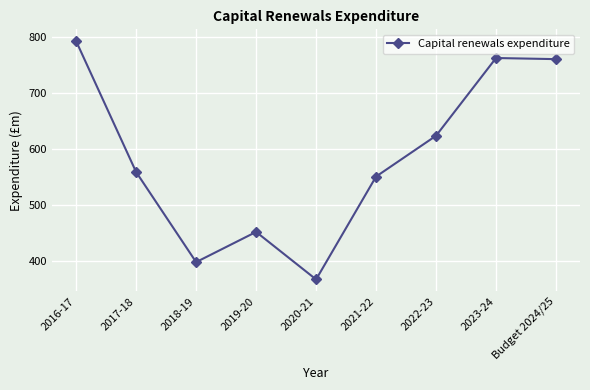

Which category has the highest value across all series?

2016-17